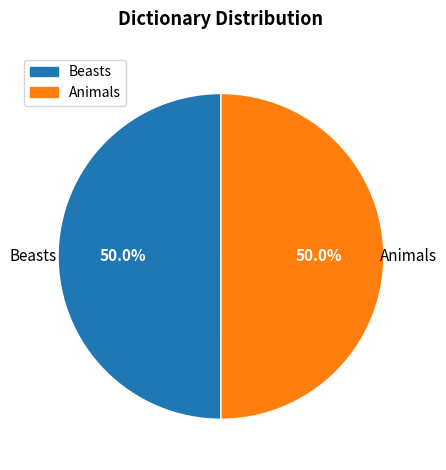

To the nearest percent, what percentage of the pie is Animals?

50%